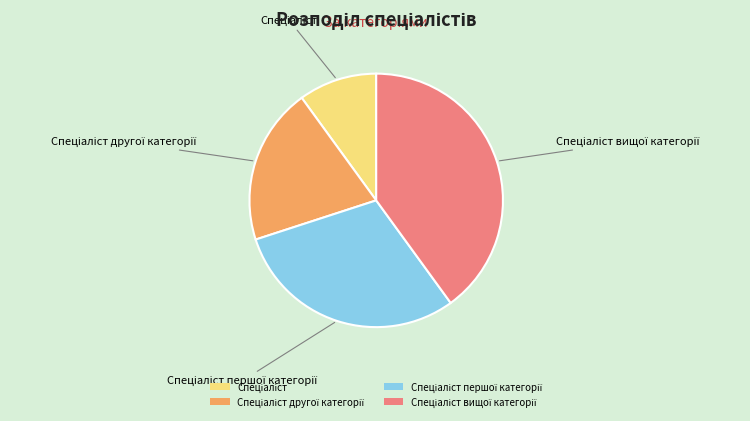

Is there a majority slice in this chart?

No